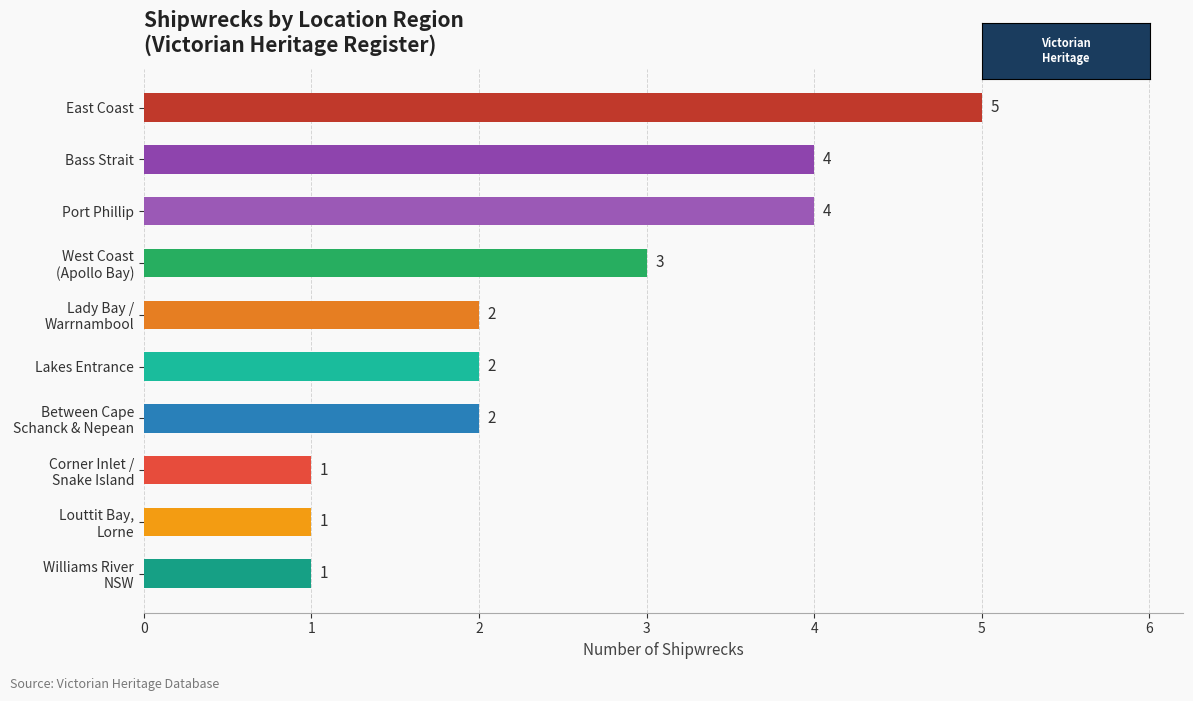

True or false: the data shows 2 at Lakes Entrance.

True